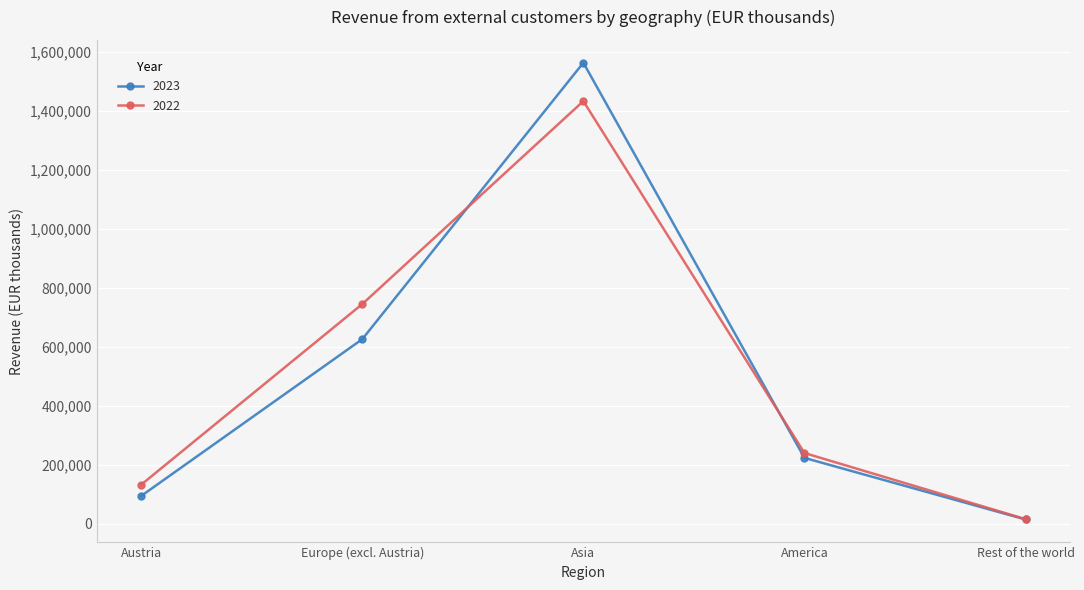

How many distinct data groups are displayed?

2